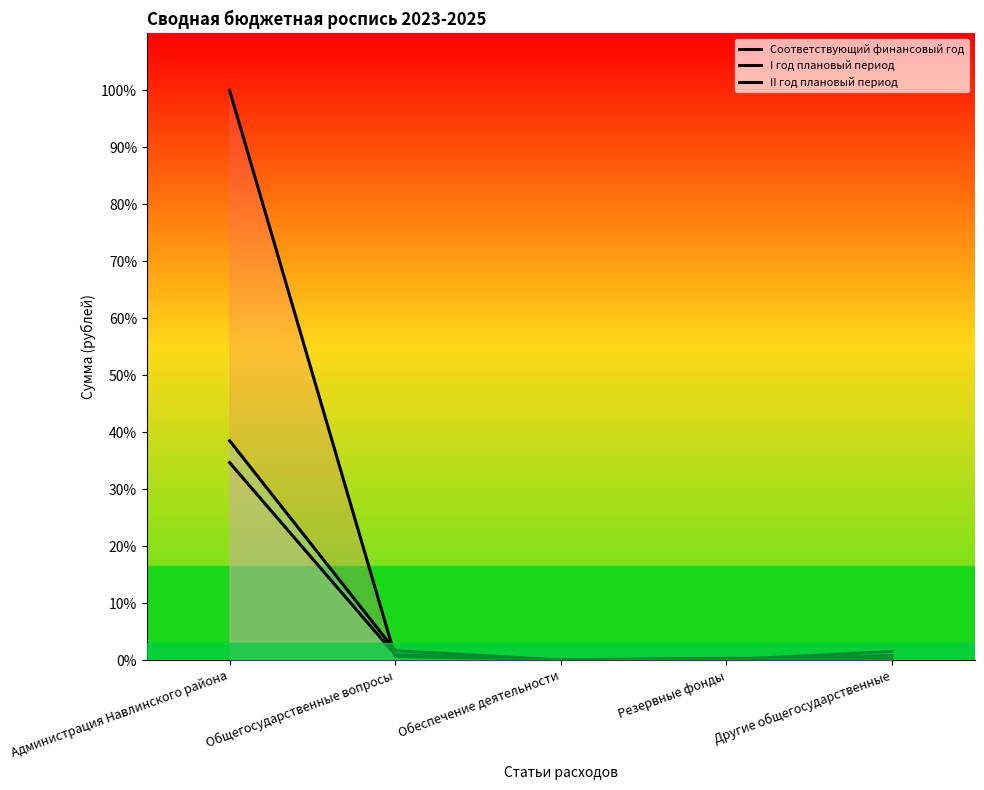

How many lines are shown in the chart?

3